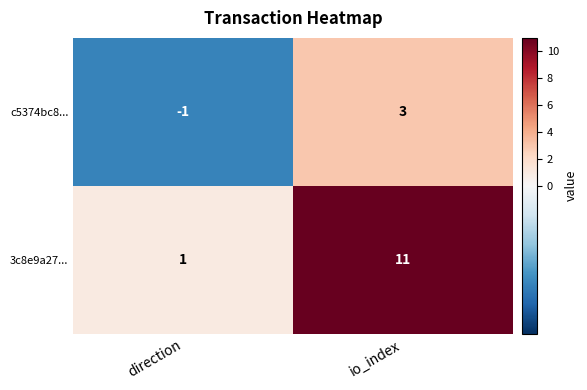

Which series changed the most between direction and io_index?

3c8e9a27...